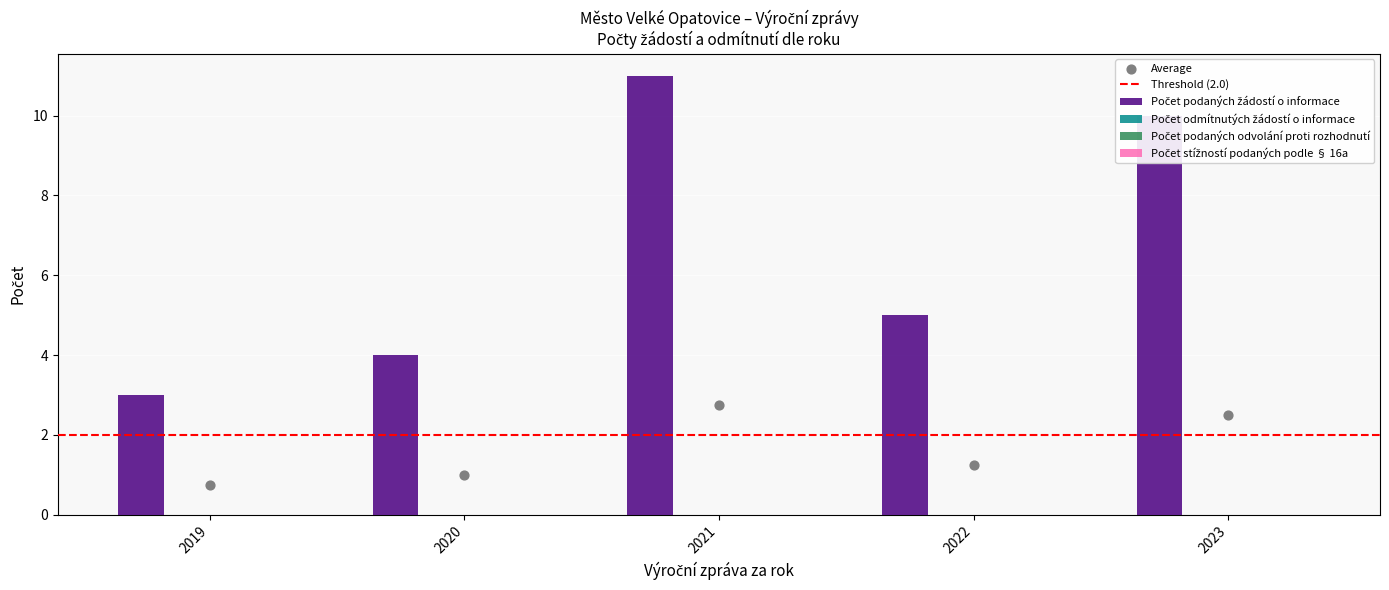

At how many categories does at least one series exceed 1?

5